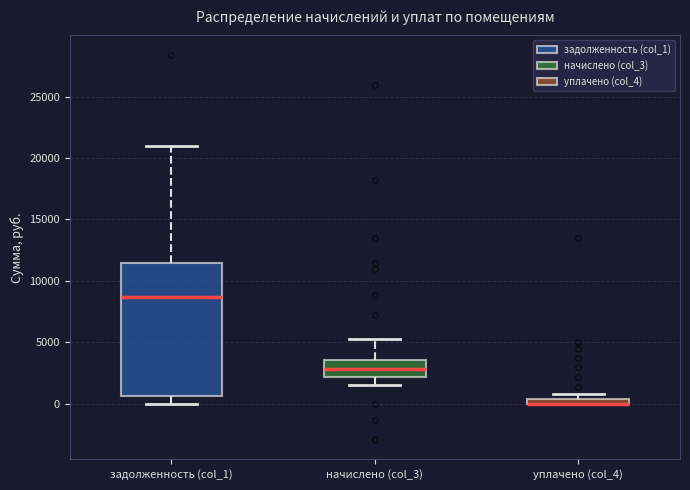

Comparing the boxes themselves (not the whiskers), which one is the tallest?

задолженность (col_1)